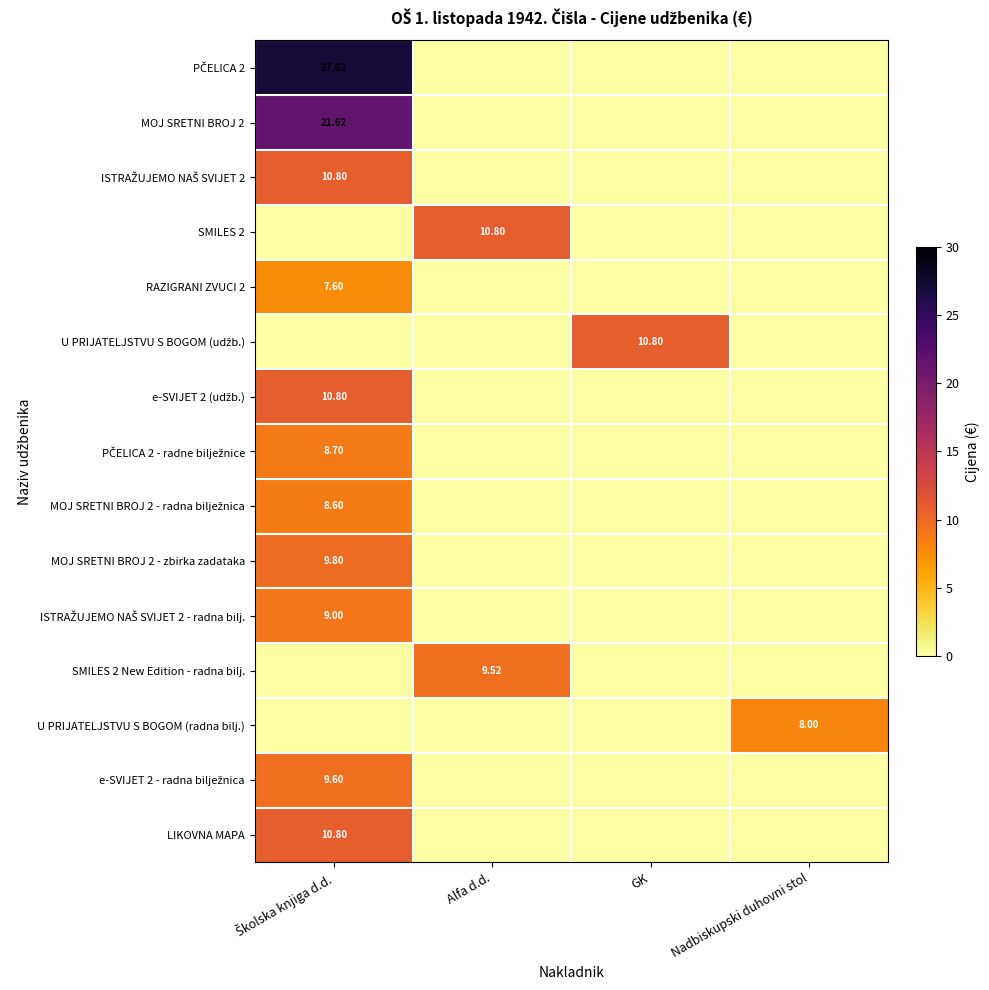

The RAZIGRANI ZVUCI 2 series shows 12.4 at Školska knjiga d.d.. True or false?

False